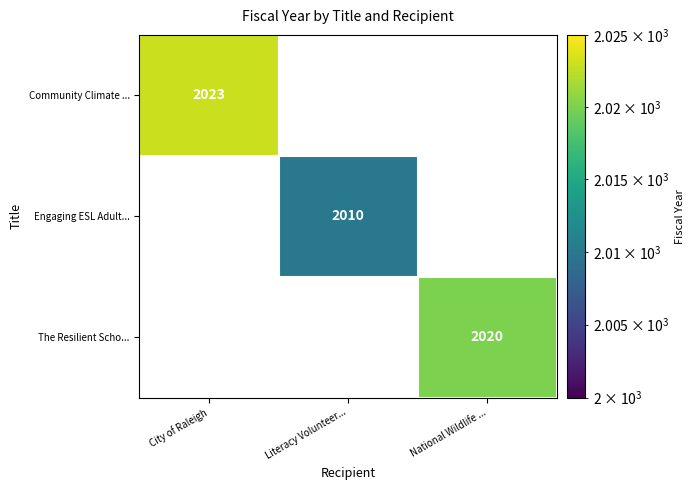

The value of The Resilient Scho... at National Wildlife ... is 2762. True or false?

False